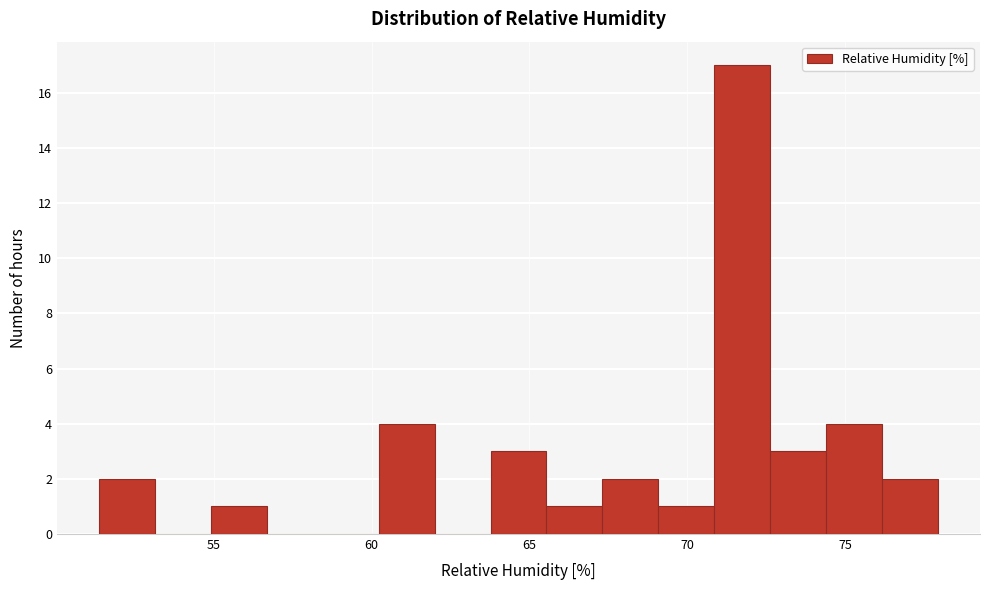

Read against the x-axis, roughly where is the centre of the tallest bar?

71.5